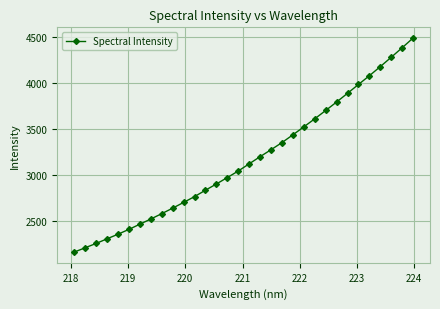

What is the value of the 29th point from the left?

4176.8